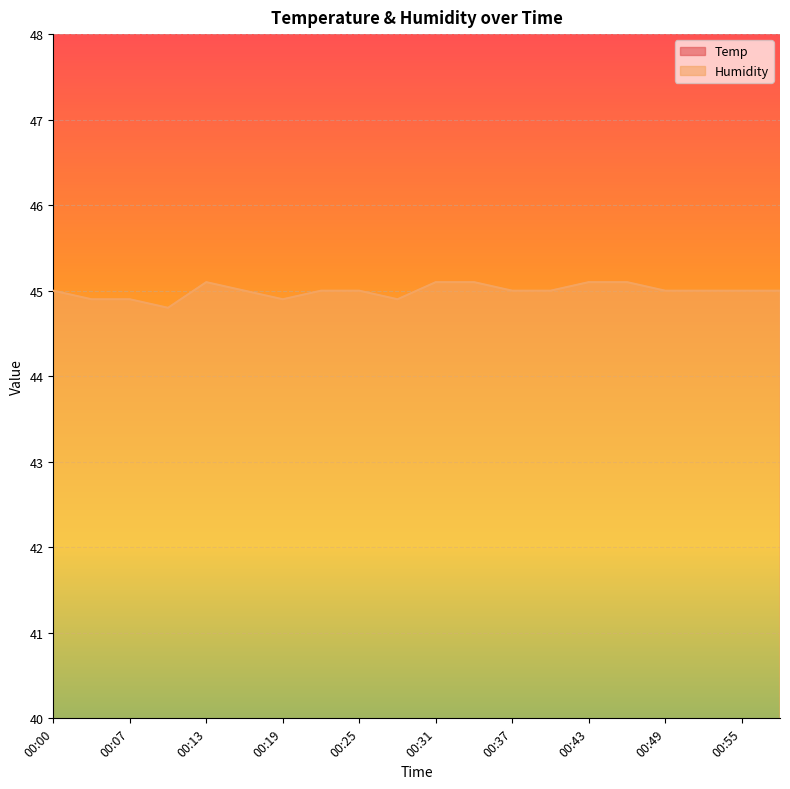

True or false: Humidity has a value of 17.8 at 00:13.

False